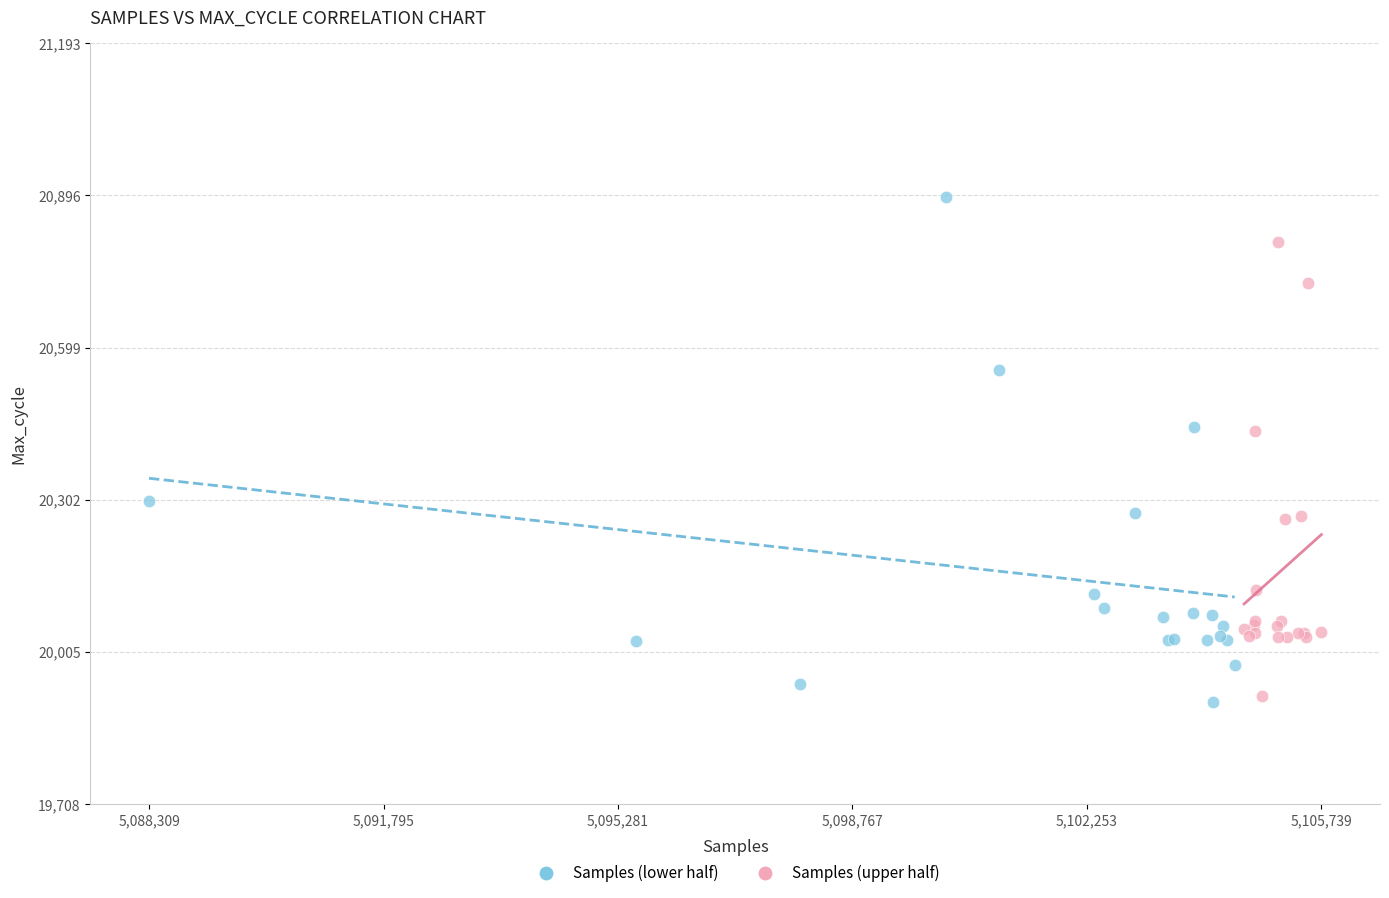

Which series has the largest Y range (max minus min)?

Samples (lower half)